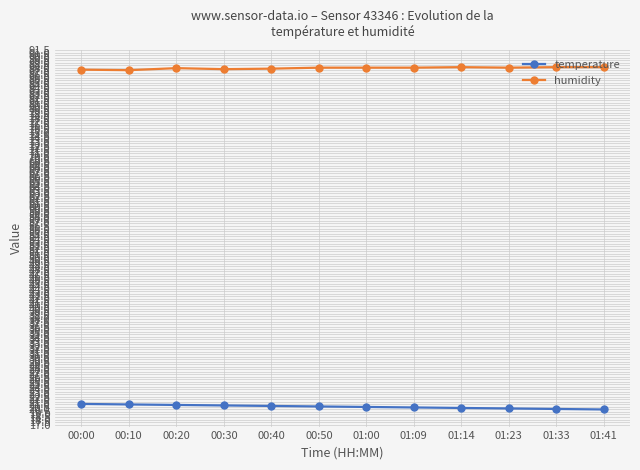

The humidity series shows 30.4 at 01:14. True or false?

False